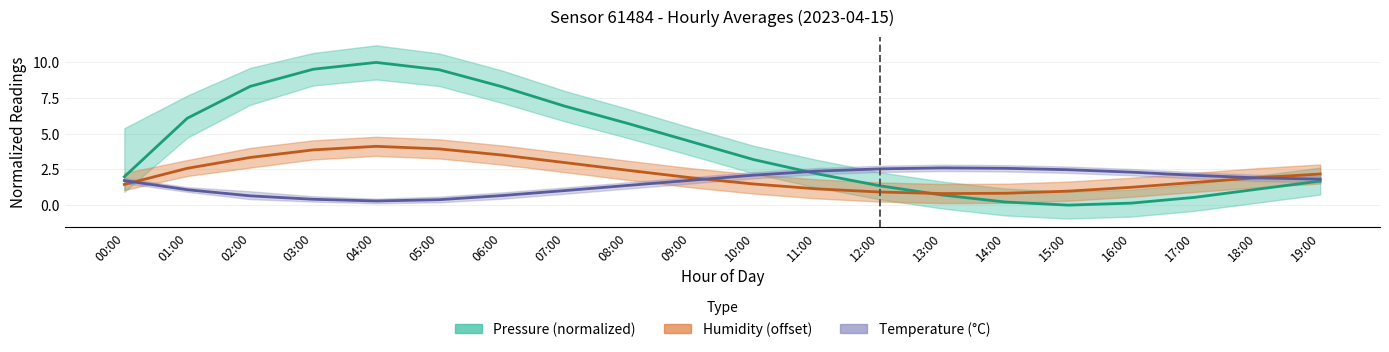

Is the value of temperature_mean at 08:00 greater than the value of humidity_mean at 19:00?

No